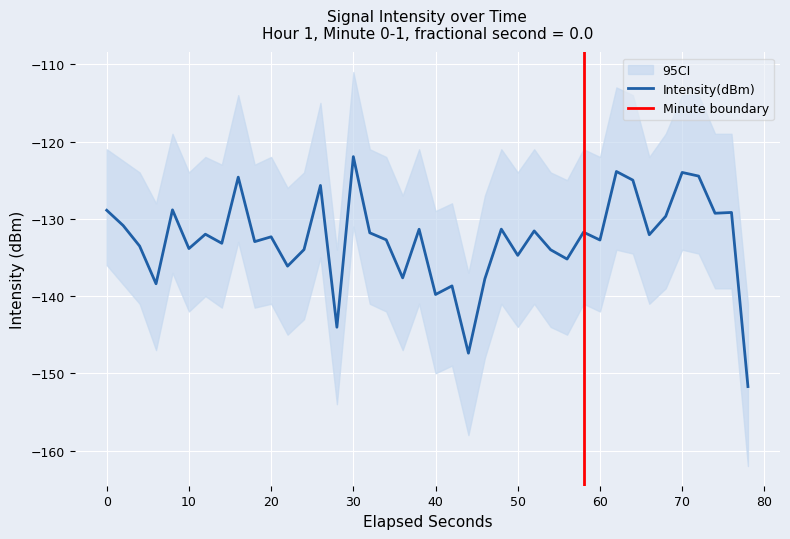

The chart shows a value of -133.2 at 60. True or false?

True